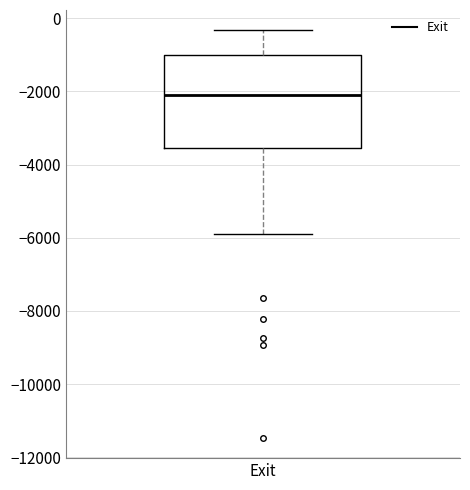

Read this box plot against the y-axis: the position of the median line, the range covered by the box, and the ends of both whiskers. The values are not printed on the chart, so give them approximately, as read against the axis.

median -2200, box -3600 to -1000, whiskers -6000 to -400